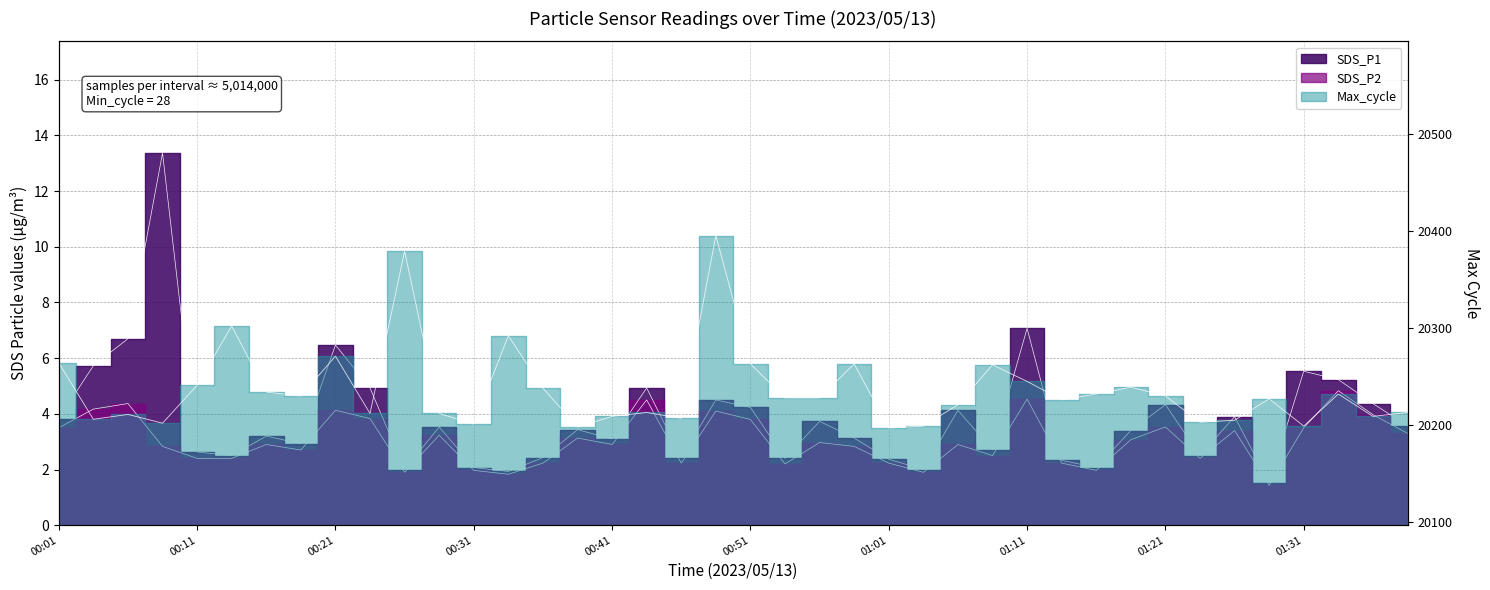

What is the value of the SDS_P2 point at the 24th from the left?

2.8